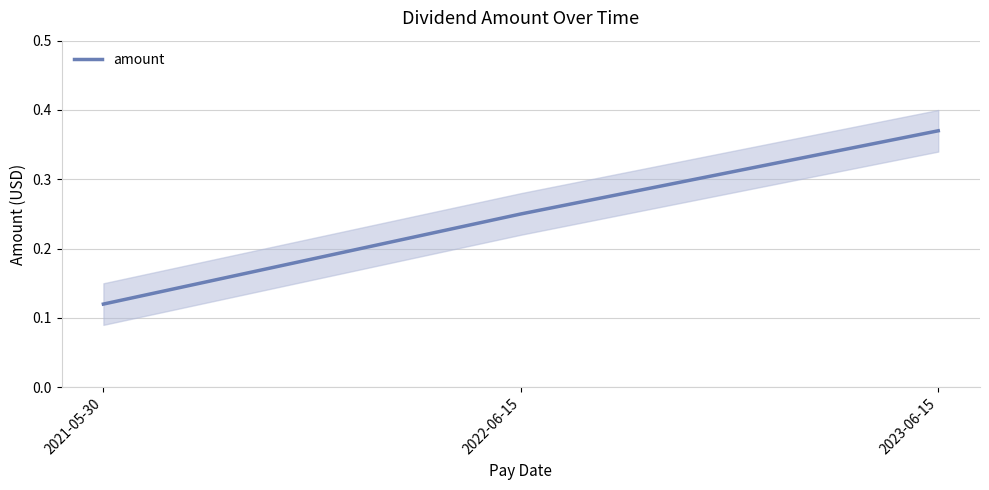

What position from the right is 2021-05-30?

3